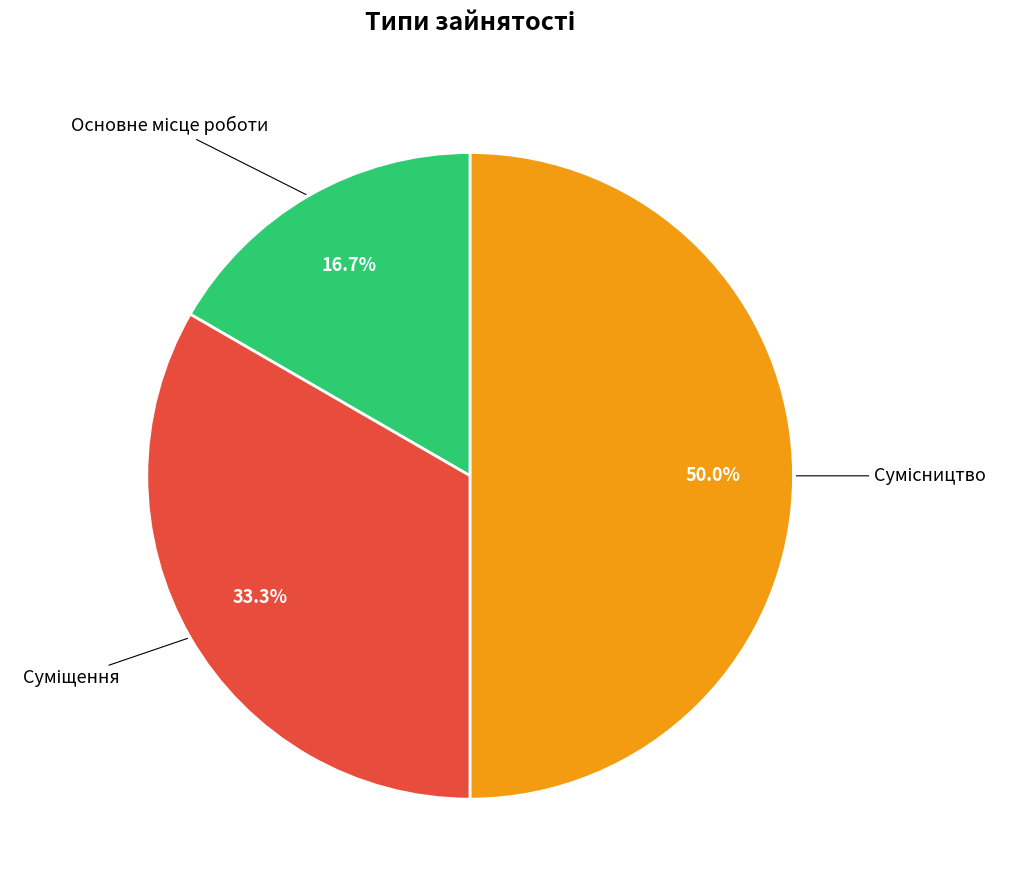

How many segments does this pie chart have?

3